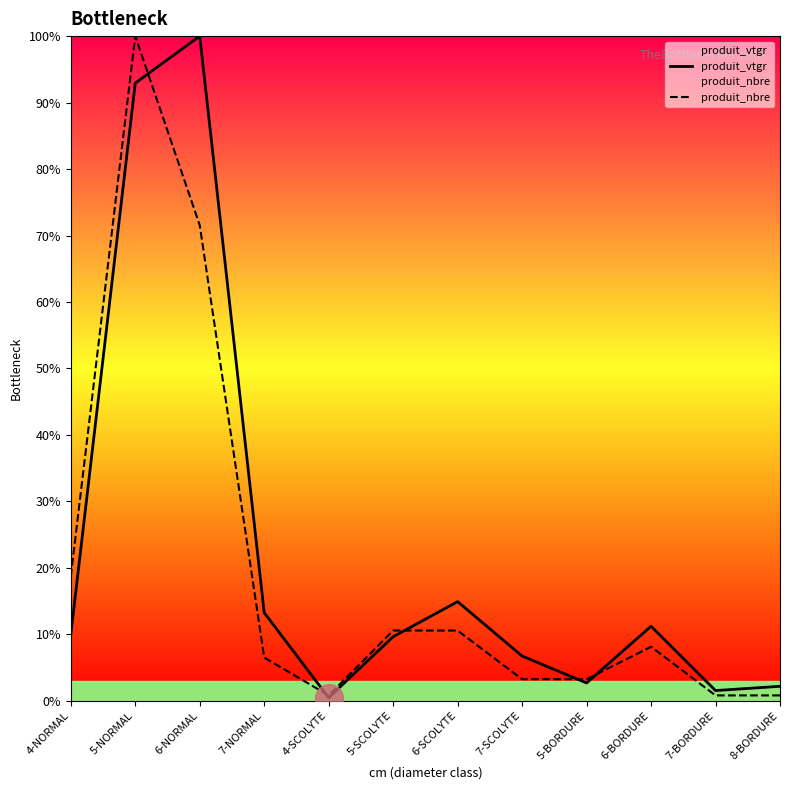

Which series has the widest spread of Y values?

produit_vtgr